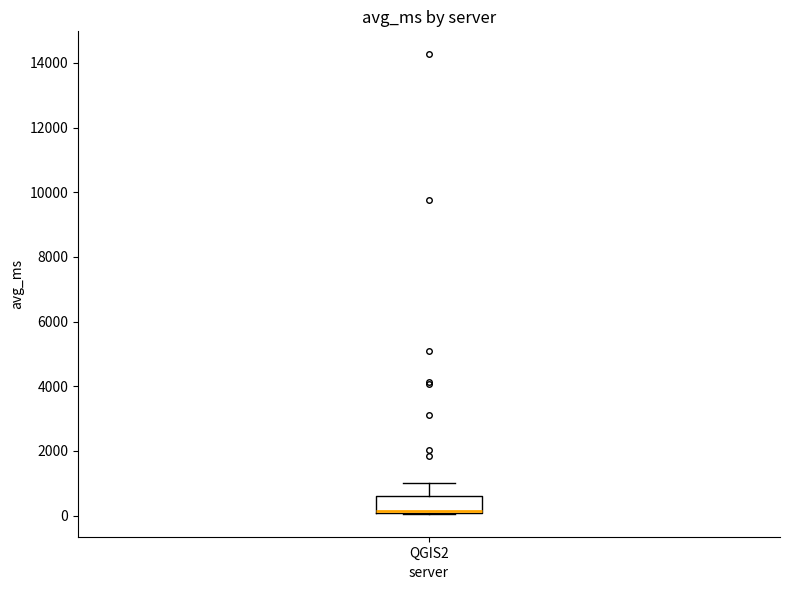

Where is the lower edge of the box for QGIS2 on the y-axis? The values are not printed on the chart, so give them approximately, as read against the axis.

0